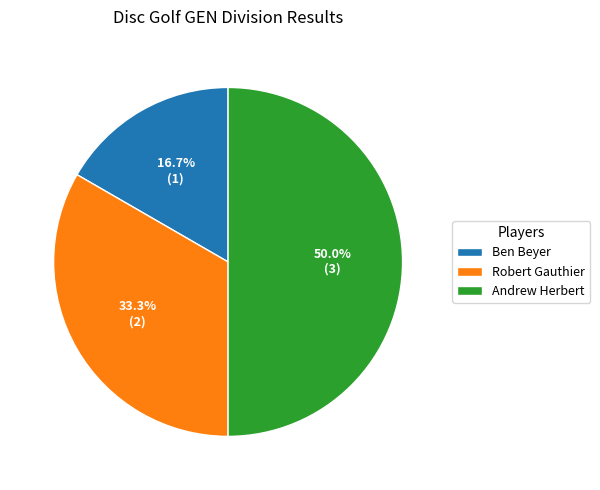

What percentage is the Robert Gauthier slice, to the nearest percent?

33%